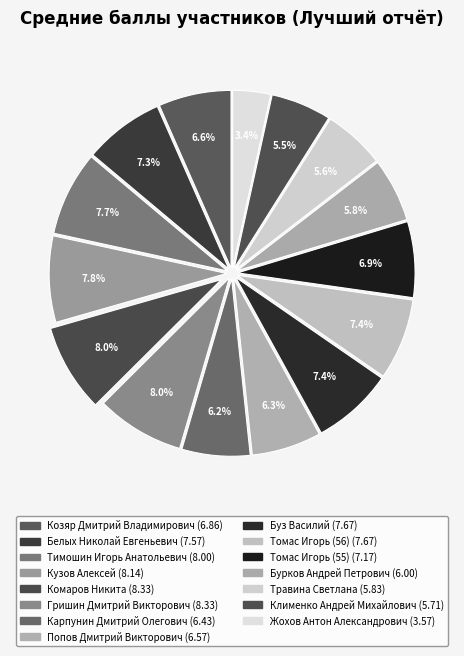

How many segments does this pie chart have?

15